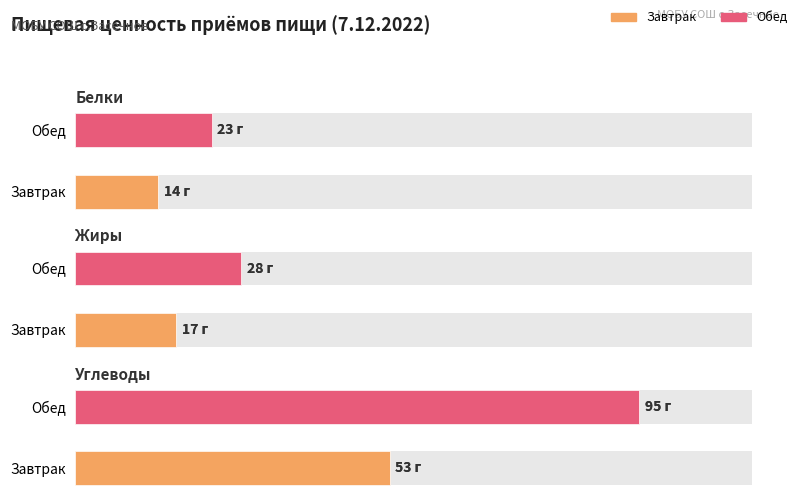

At which category is the sum across all series the highest?

Обед